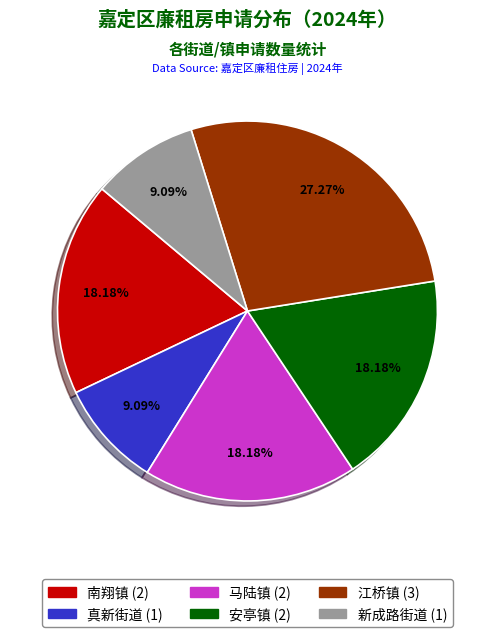

Which slice is the largest?

江桥镇